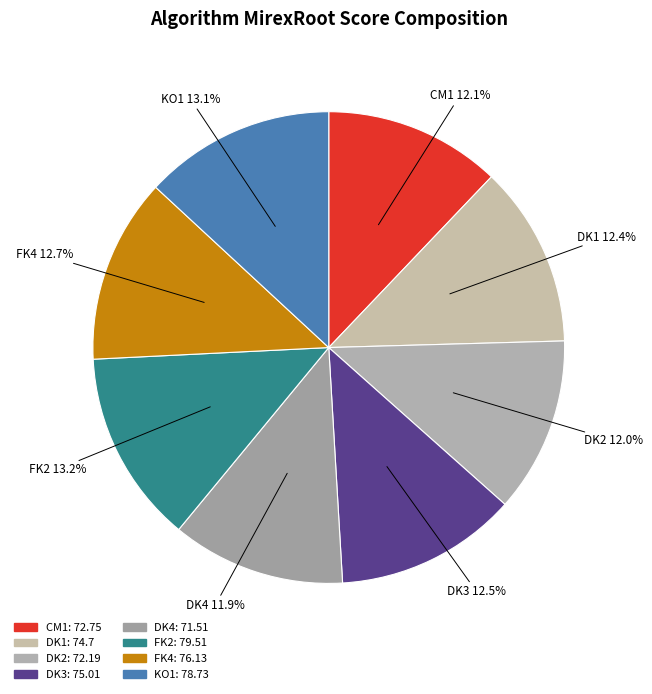

Is there a majority slice in this chart?

No